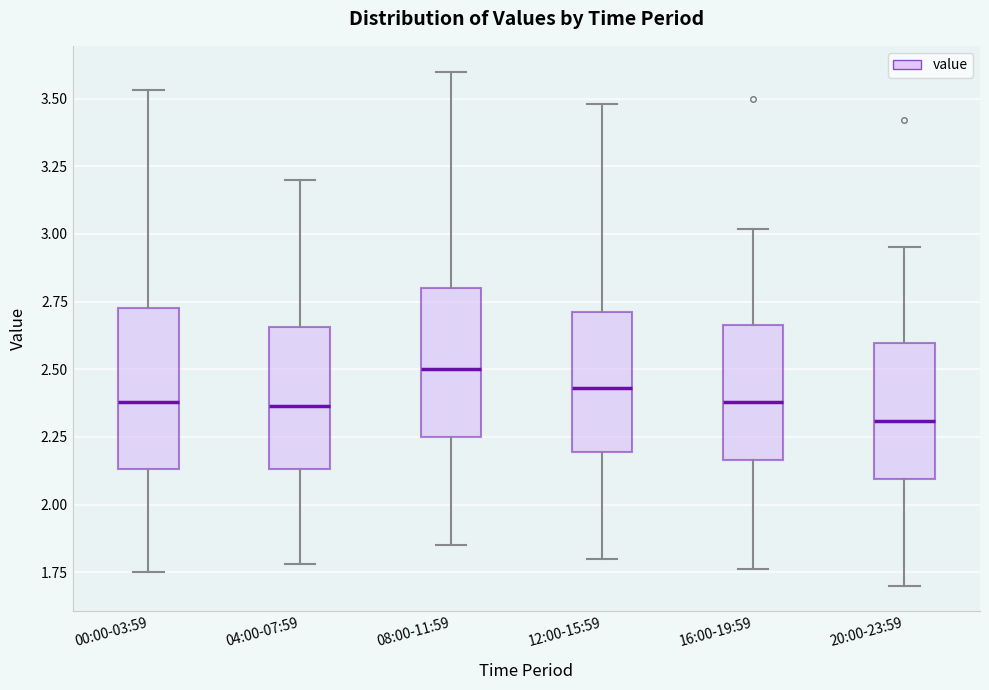

Where is the upper edge of the box for 00:00-03:59 on the y-axis? The values are not printed on the chart, so give them approximately, as read against the axis.

2.75